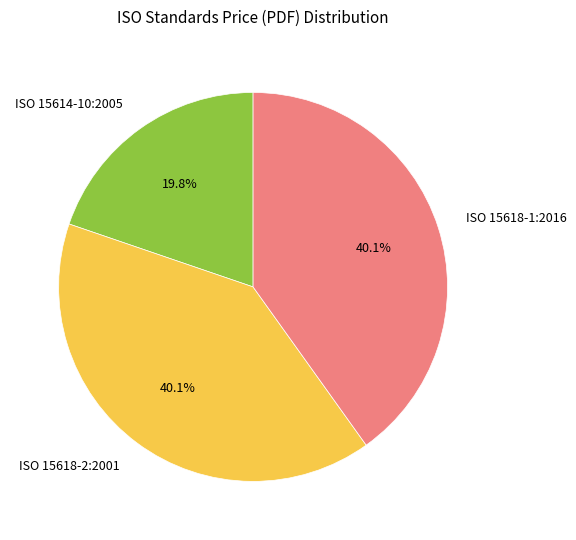

Combined, do ISO 15614-10:2005 and ISO 15618-1:2016 account for over 50%?

Yes